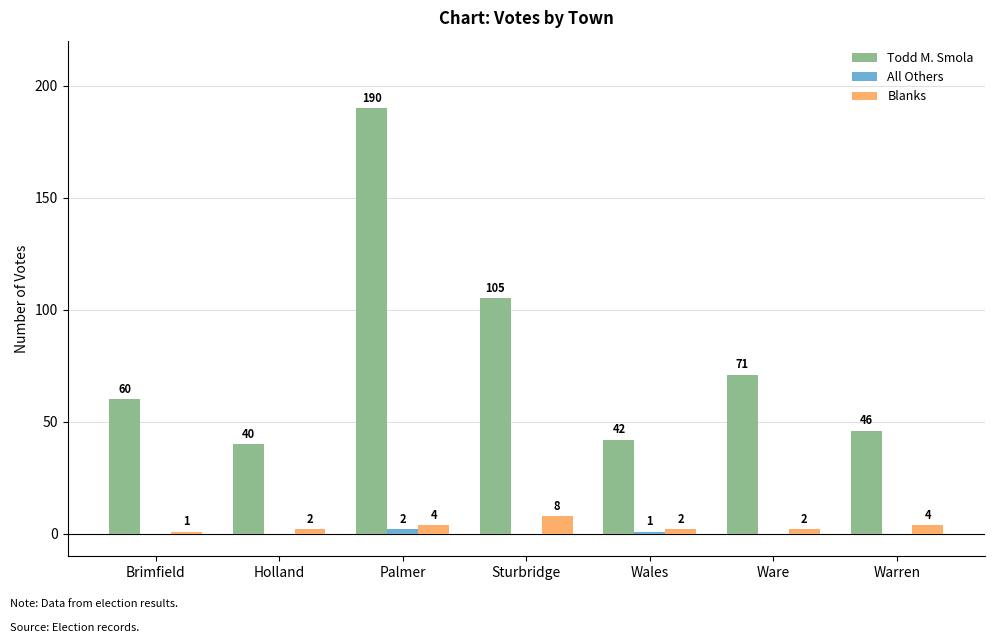

What is the average value of the Blanks series?

3